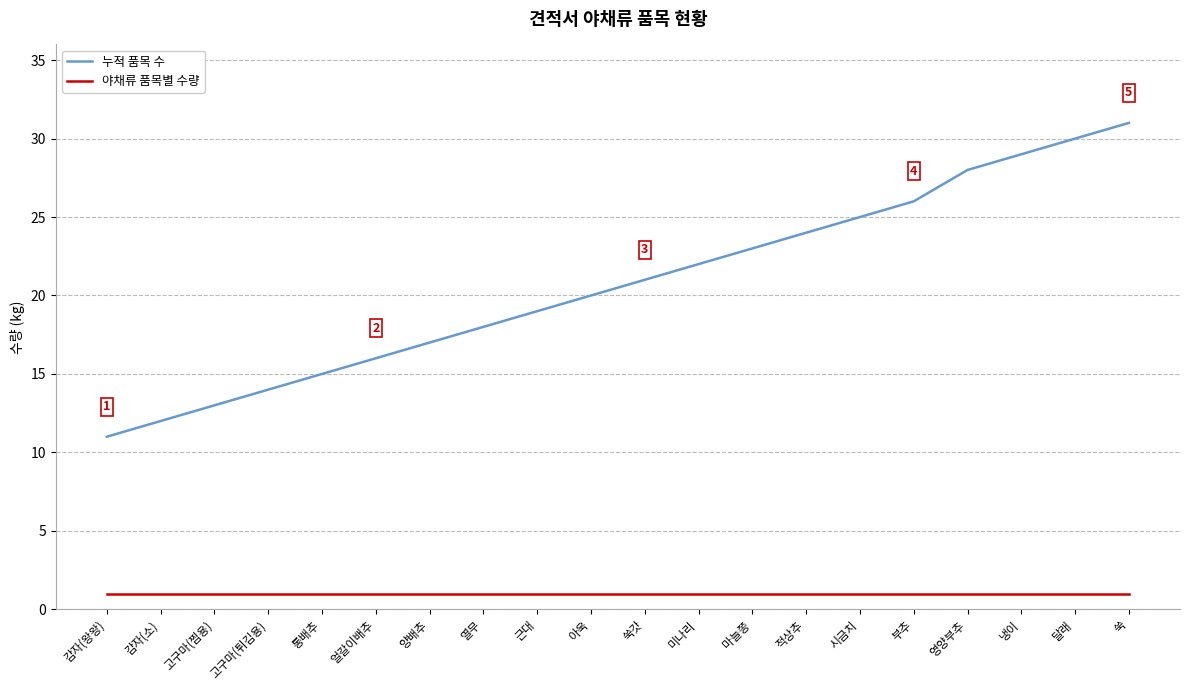

Is the value of 야채류 품목별 수량 at 마늘쫑 greater than the value of 누적 품목 수 at 고구마(튀김용)?

No